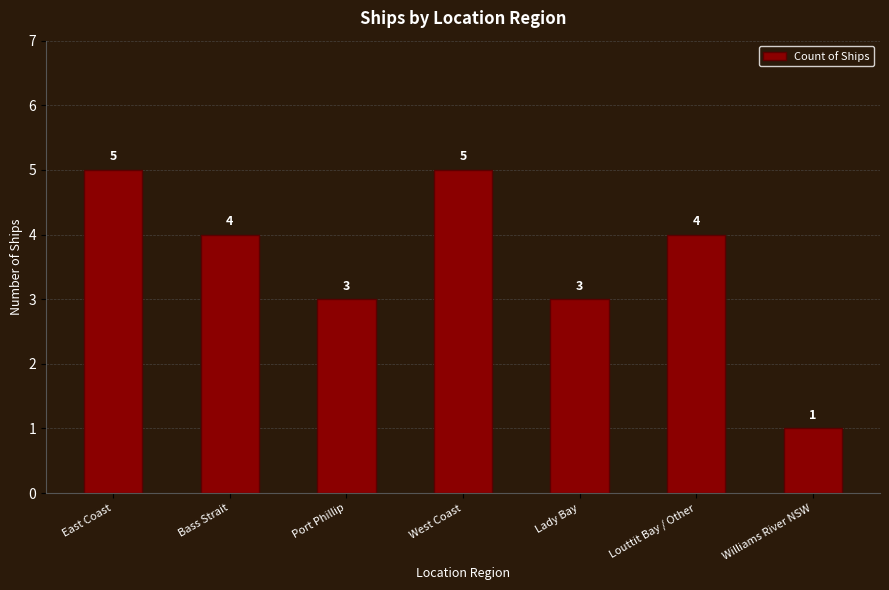

What is the difference between the values at Williams River NSW and East Coast?

4